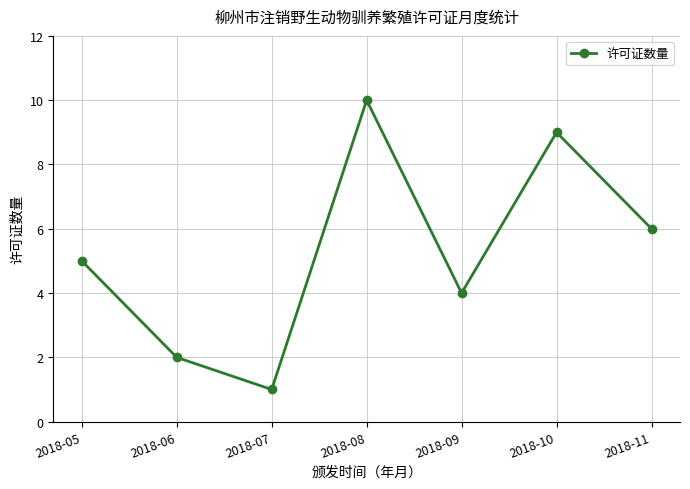

What is the change in value from 2018-07 to 2018-09?

+3